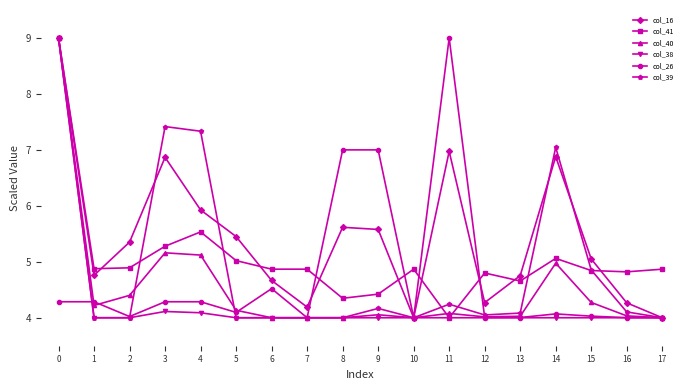

What is the value of the col_16 point at the 10th from the left?

5.6